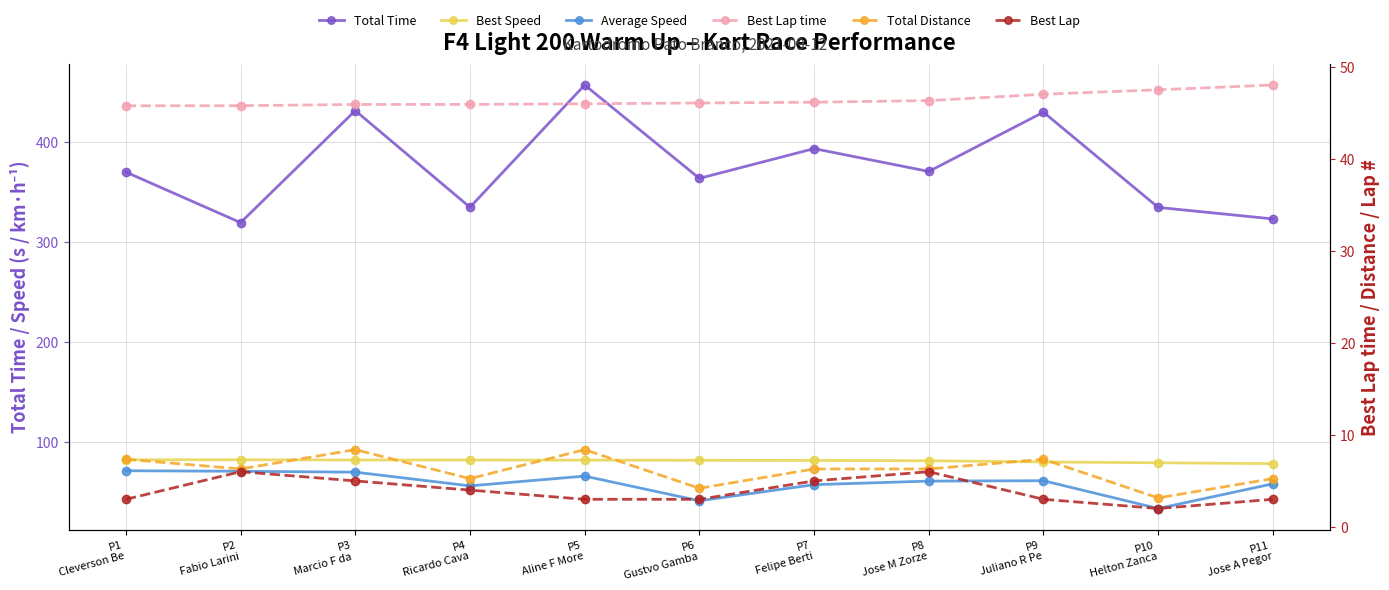

At which category is the sum across all series the highest?

P5
Aline F More